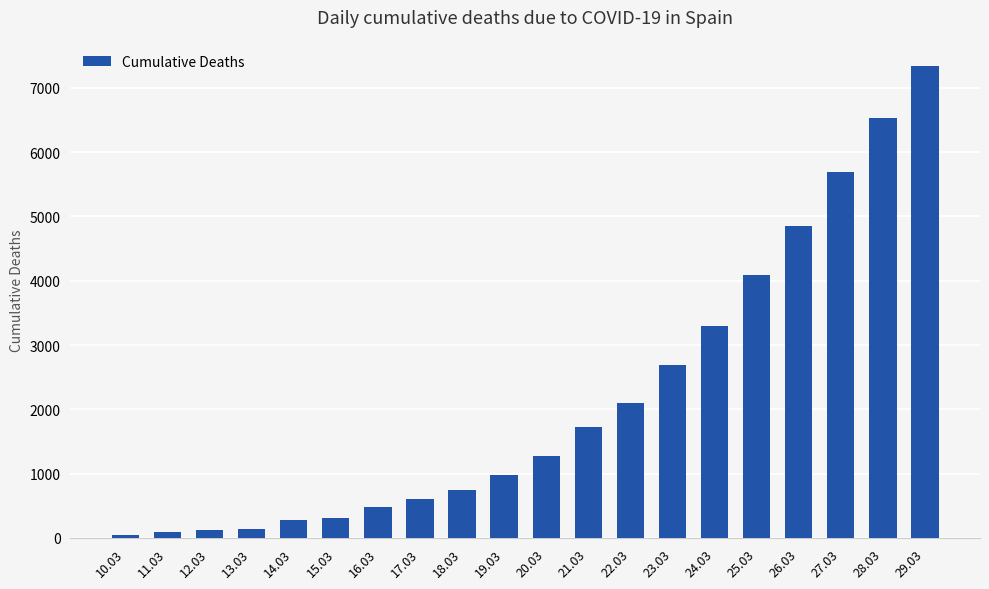

What is the change in value from 11.03 to 24.03?

+3212